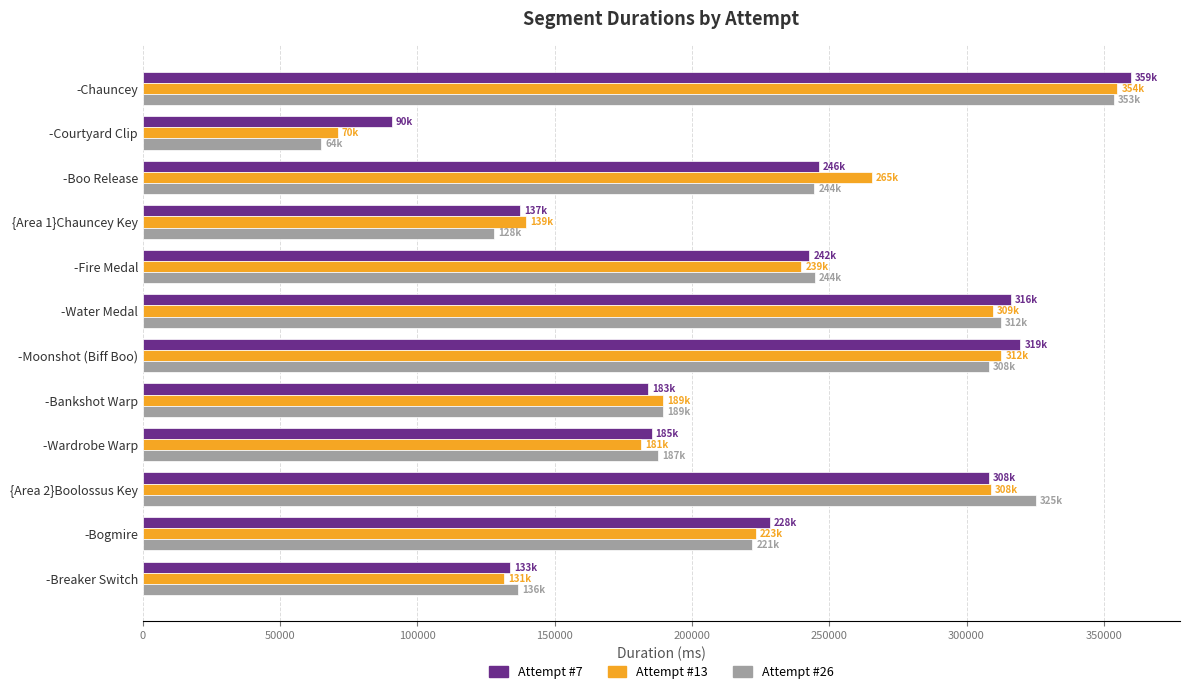

Is the value of Attempt #7 at -Chauncey greater than the value of Attempt #26 at -Water Medal?

Yes